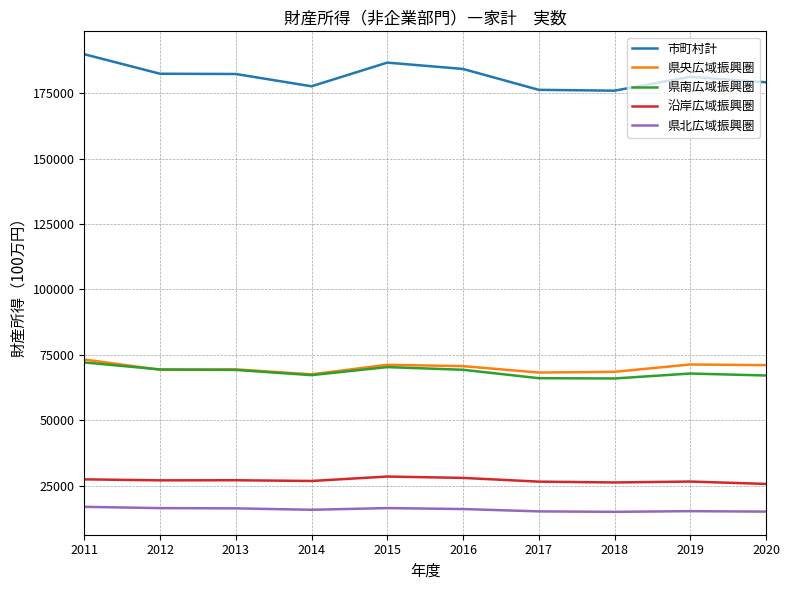

The value of 沿岸広域振興圏 at 2012 is 27099. True or false?

True